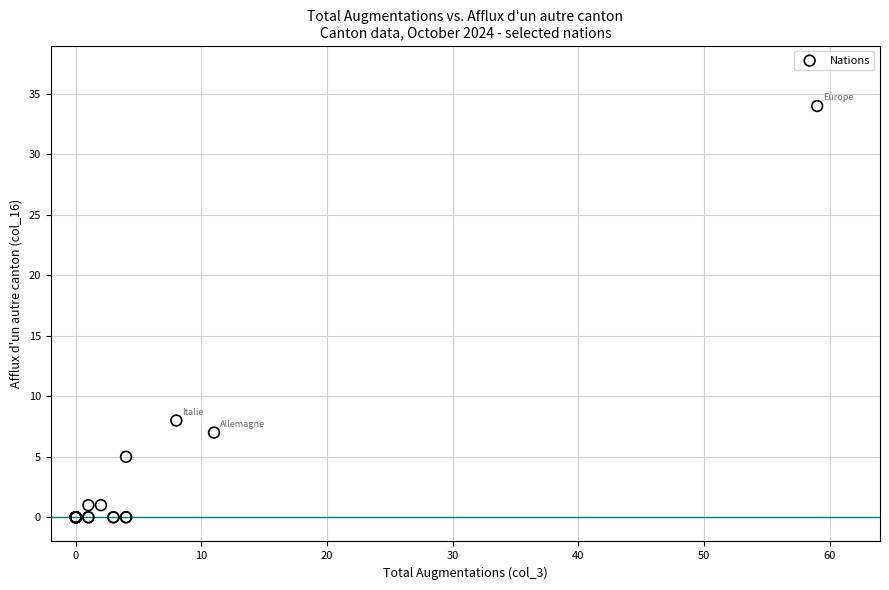

What Y value in the scatter plot is closest to 17?

8